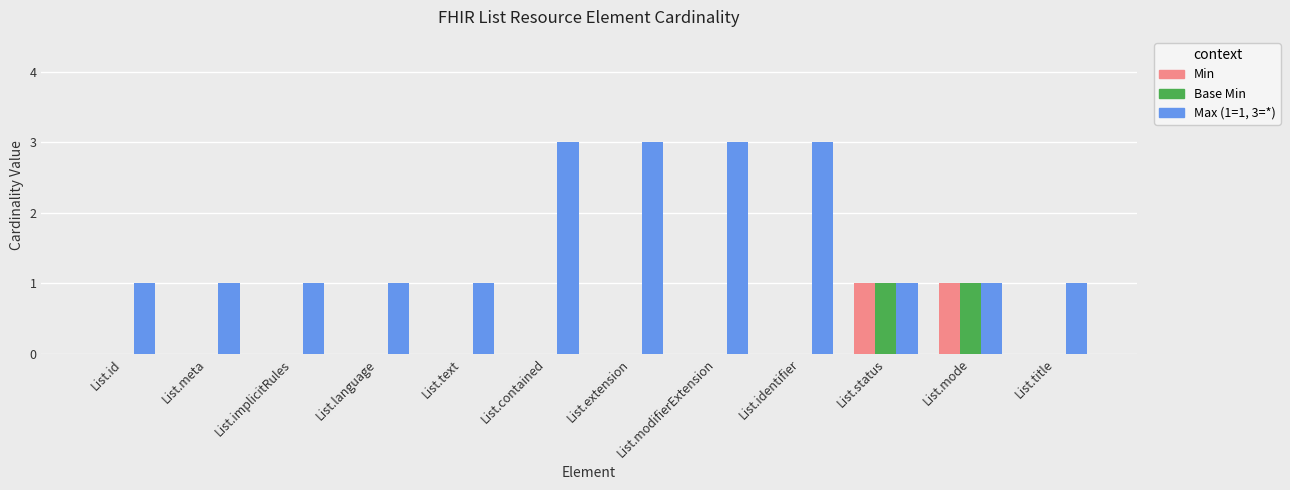

Is the value of Min at List.meta greater than the value of Max (1=1, 3=*) at List.status?

No